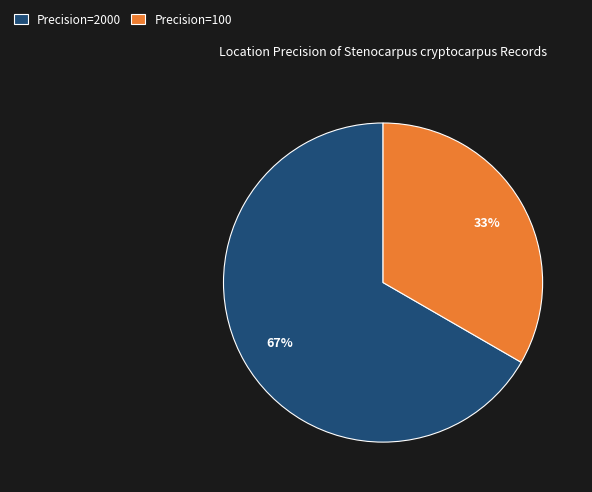

The Precision=100 slice represents 33% of the pie. True or false?

True